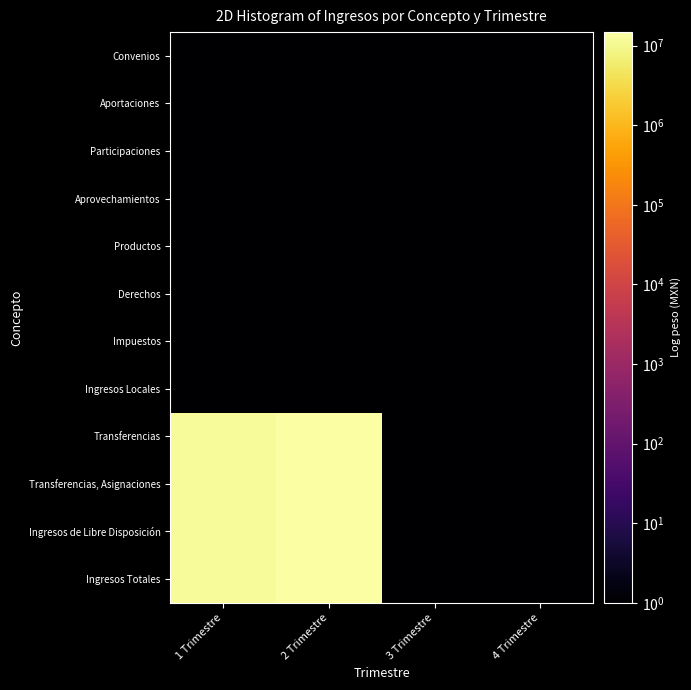

At 2 Trimestre, list the series in order from smallest to largest.

Ingresos Locales, Impuestos, Derechos, Productos, Aprovechamientos, Participaciones, Aportaciones, Convenios, Ingresos Totales, Ingresos de Libre Disposición, Transferencias, Asignaciones, Transferencias